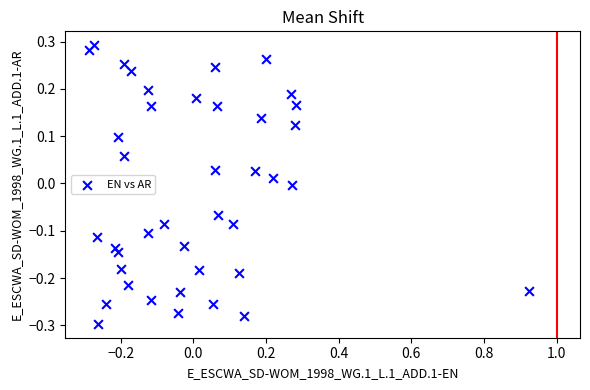

What is the range of Y values (max minus min)?

0.6